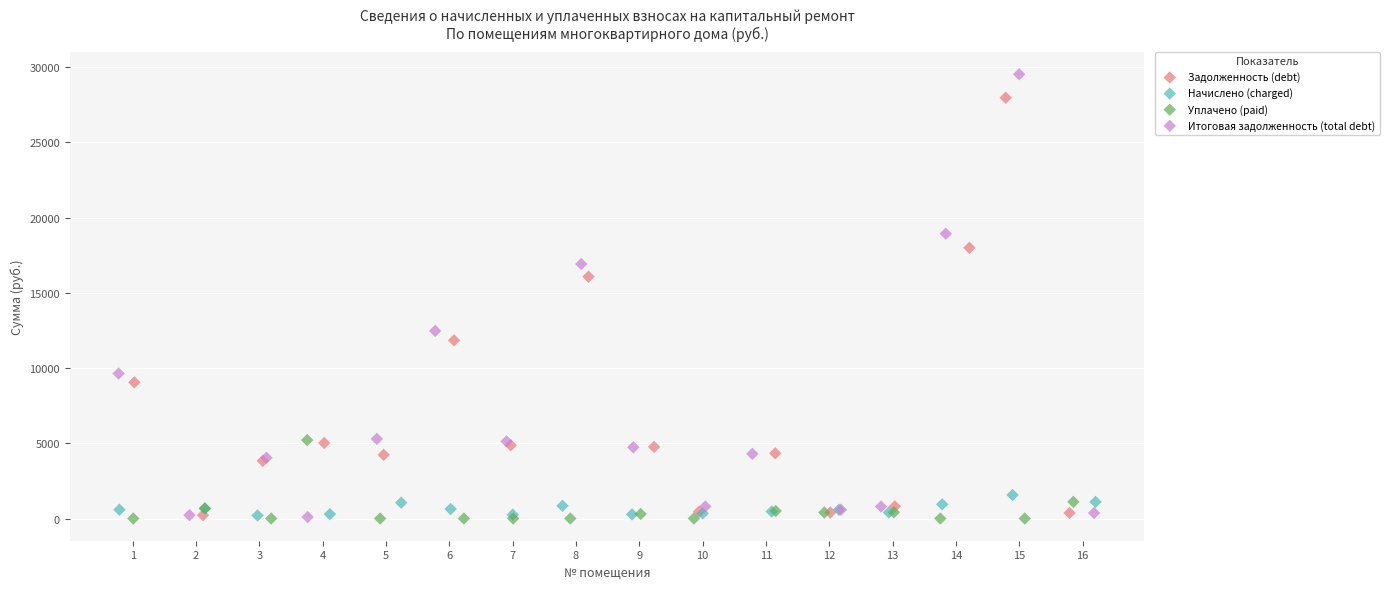

Which series contains the highest Y value?

Итоговая задолженность (total debt)